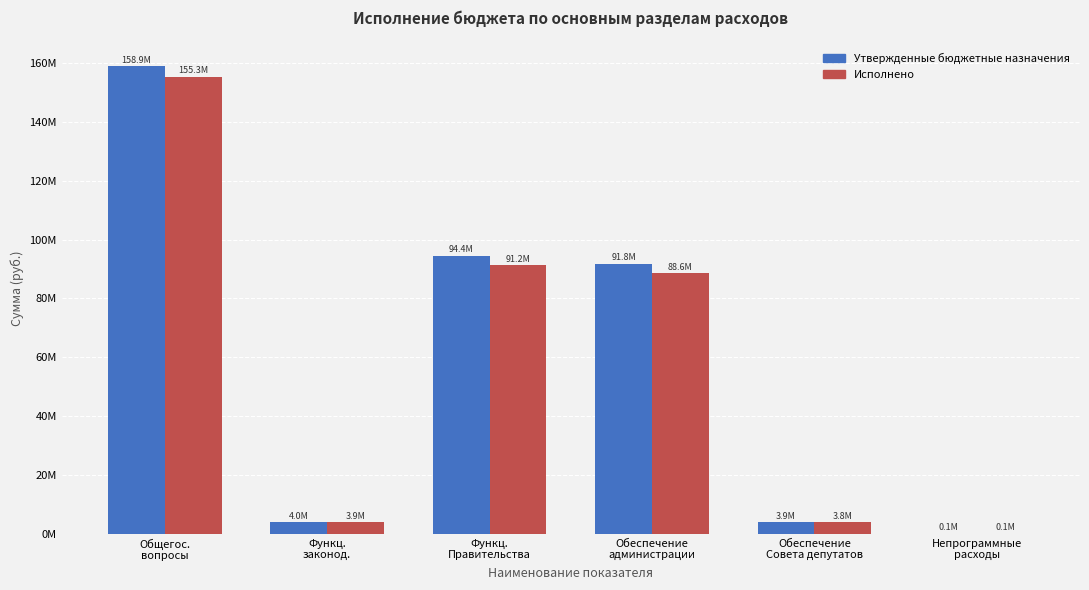

What is the total value across all series at Общегос.
вопросы?

314190333.4